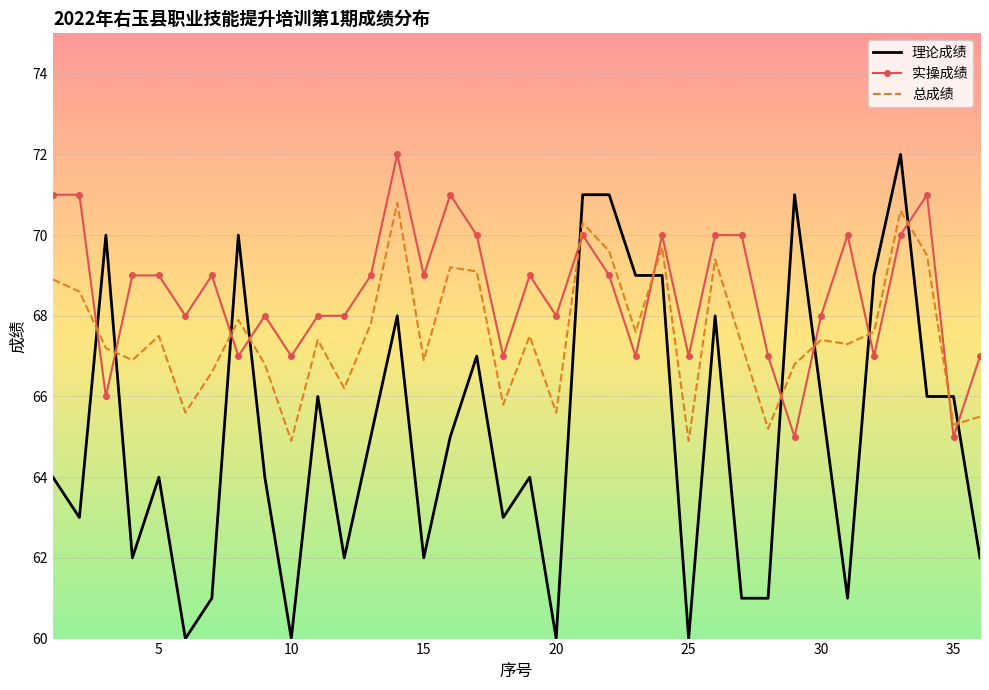

Which series has the largest total across all categories?

实操成绩